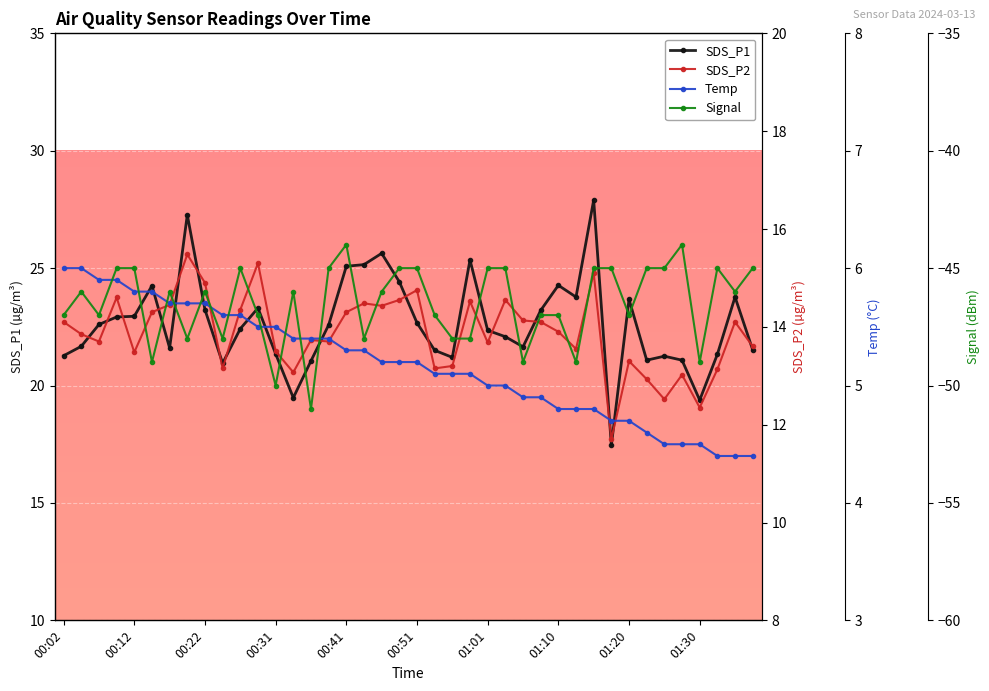

List the series in order of their peak value, lowest first.

Signal, Temp, SDS_P2, SDS_P1